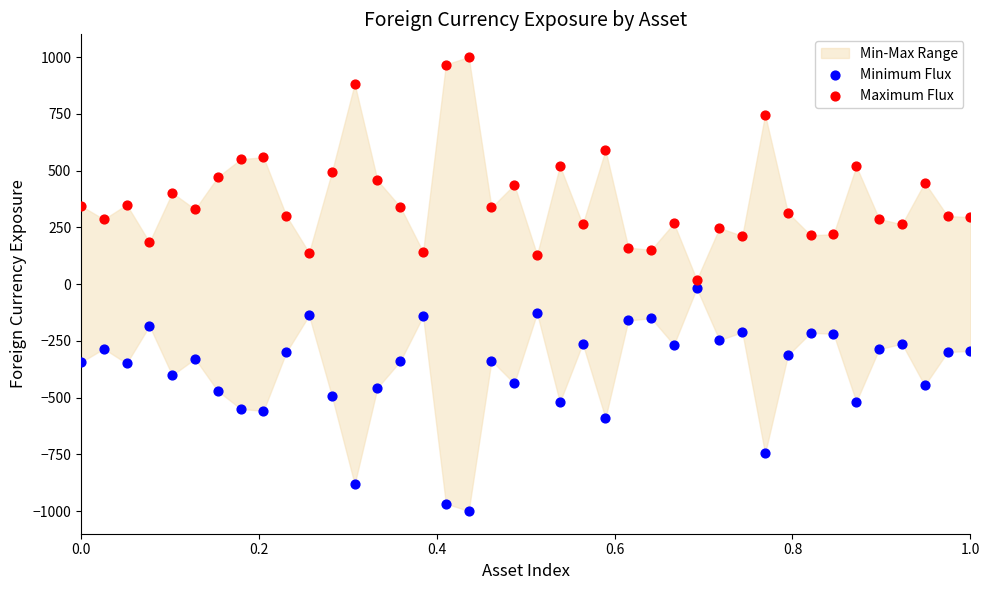

Which series reaches the minimum Y coordinate?

Minimum Flux